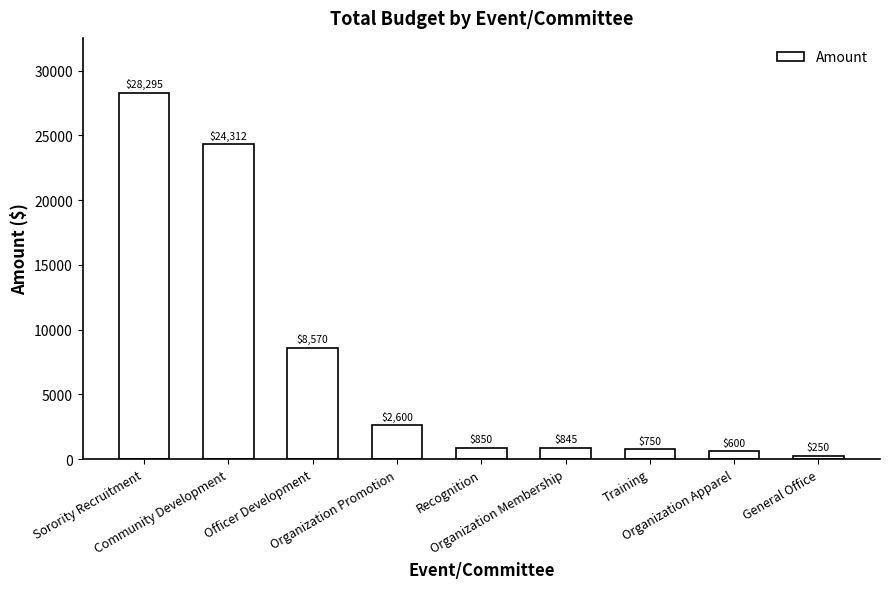

How many values are below 850?

4